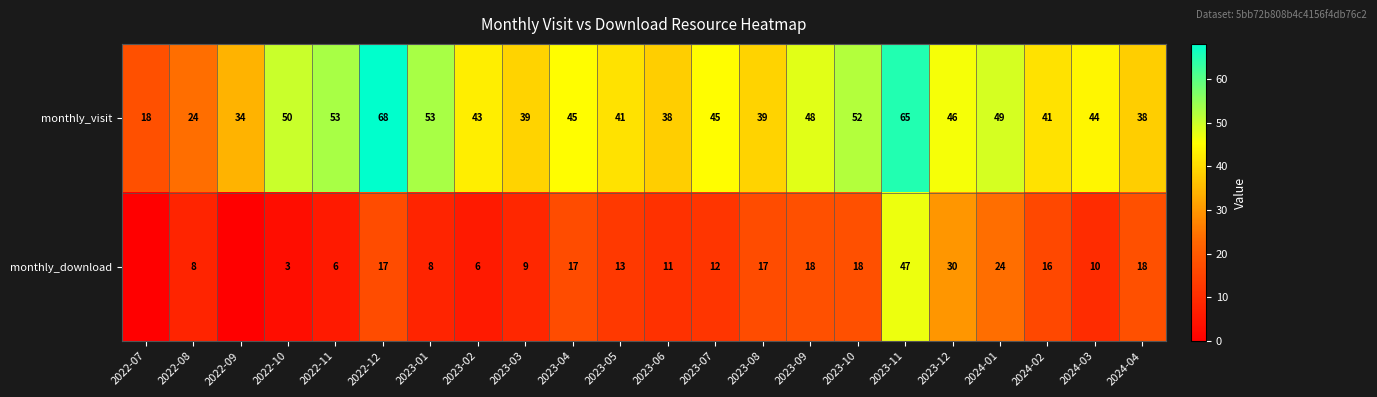

Between 2022-12 and 2024-02, which is larger?

2022-12